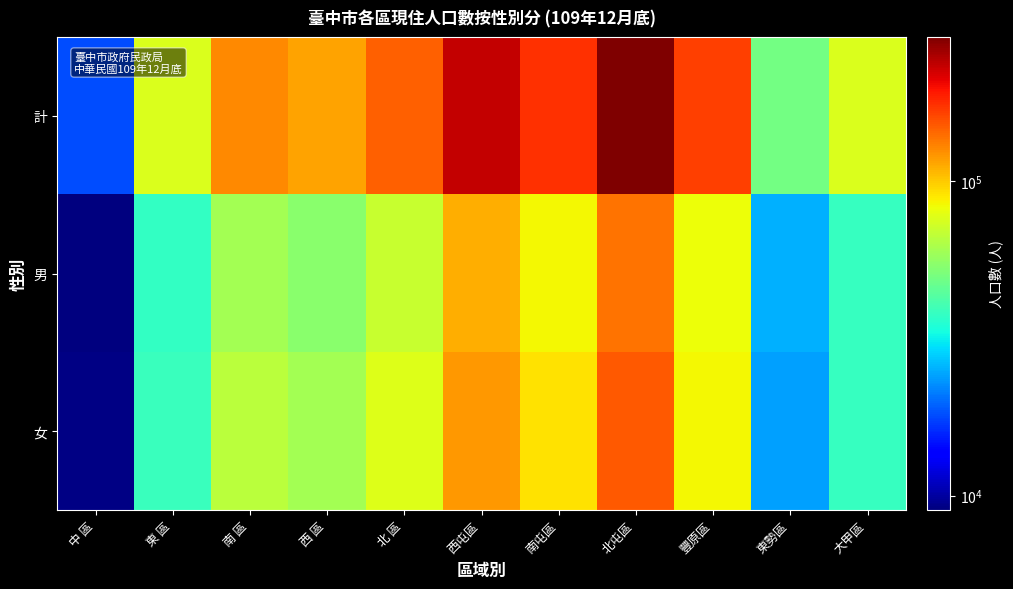

Which series changed the most between 北 區 and 西屯區?

計